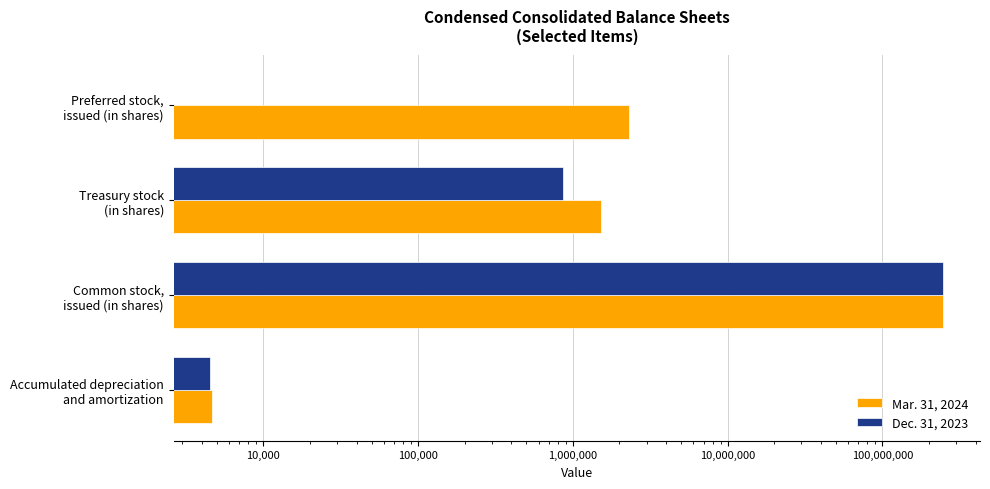

What is the difference between the maximum and second lowest values in the Mar. 31, 2024 series?

246236753